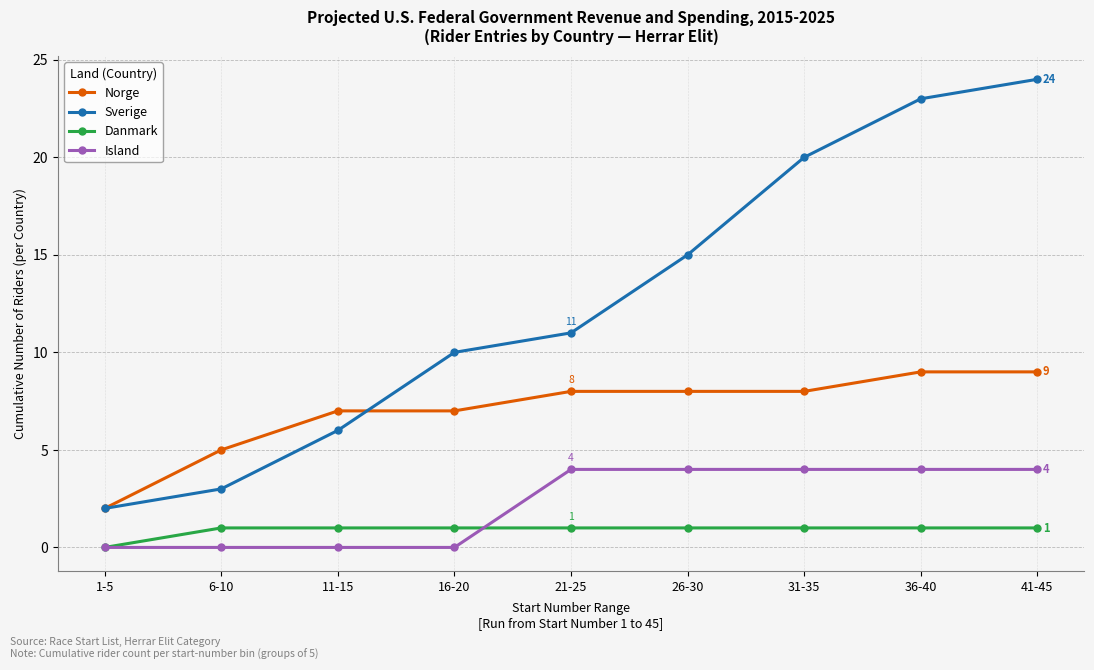

Which series has the widest spread of values?

Sverige